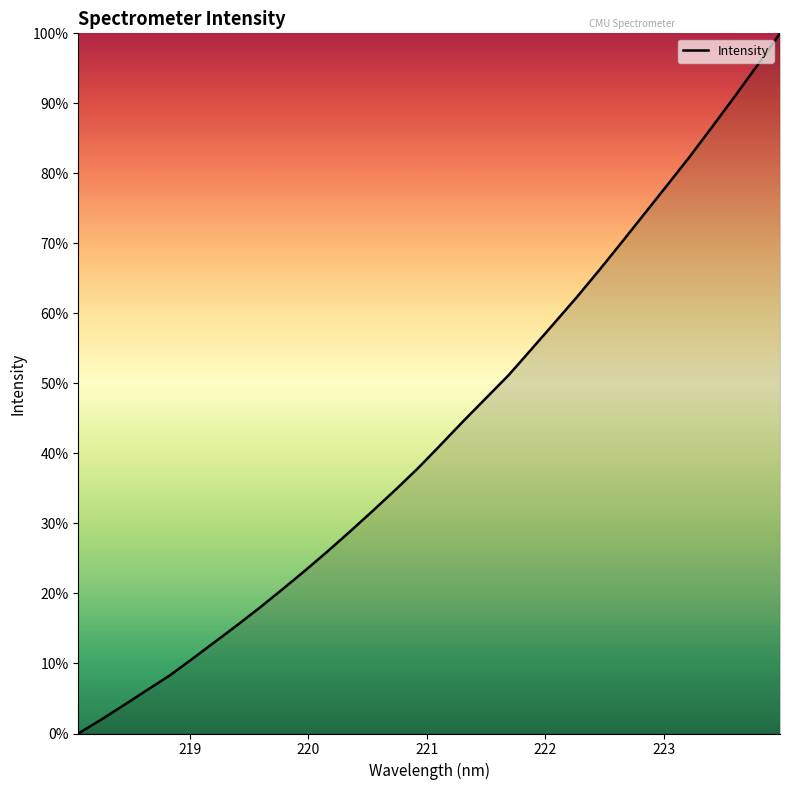

What is the difference between the maximum and minimum values?

100.0